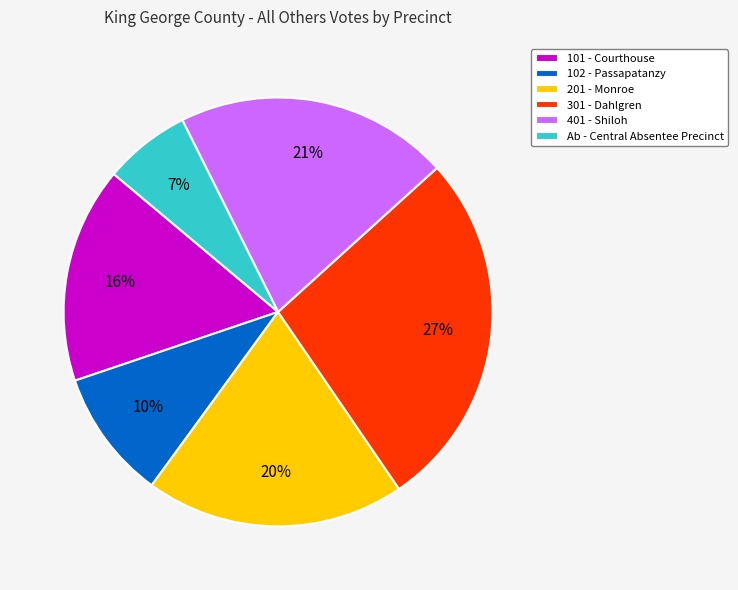

How many slices are in this pie chart?

6